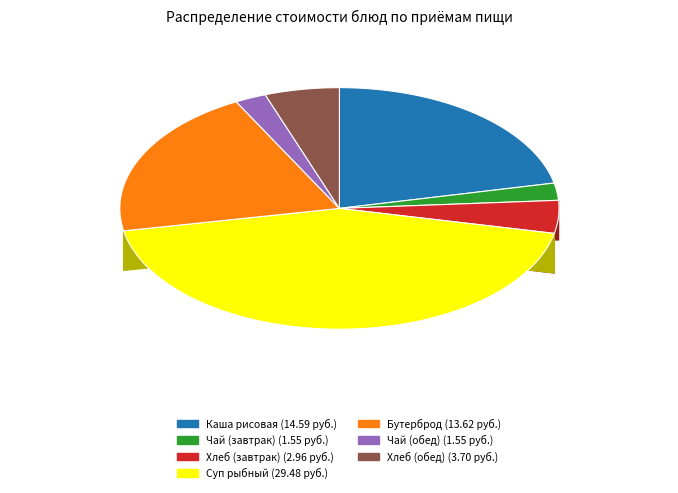

Count the number of slices in the pie.

7